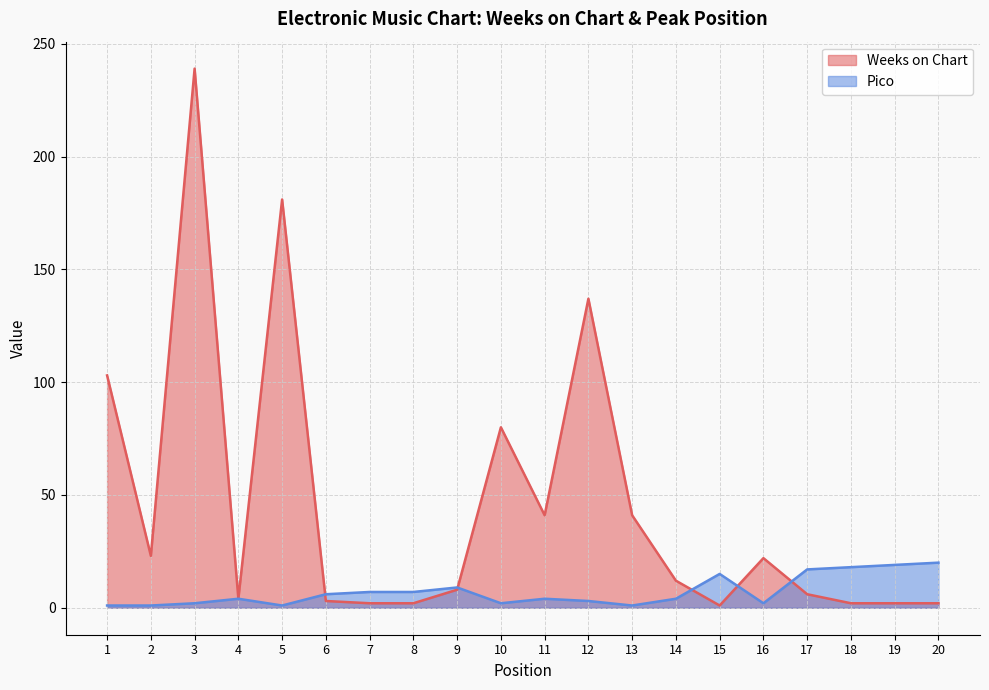

What is the difference between the maximum and minimum values in the Pico series?

19